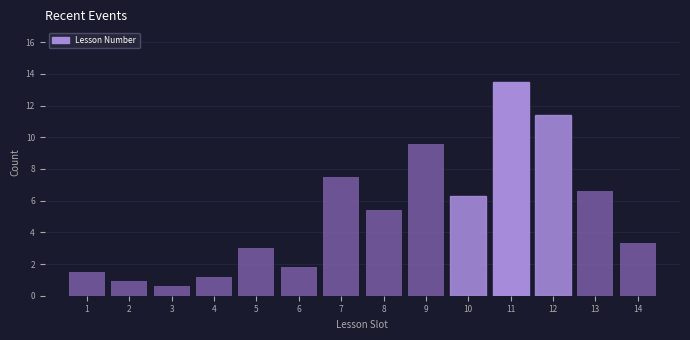

Reading left to right, list all the values displayed in this chart.

1.5	0.9	0.6	1.2	3.0	1.8	7.5	5.4	9.6	6.3	13.5	11.4	6.6	3.3